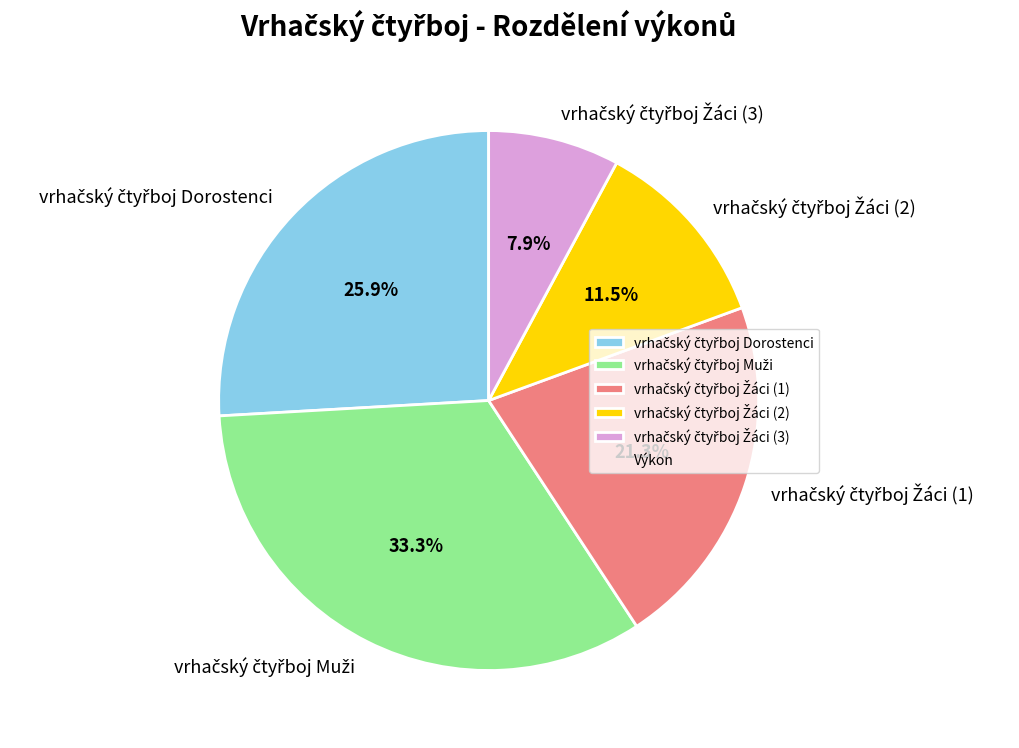

Is there a majority slice in this chart?

No